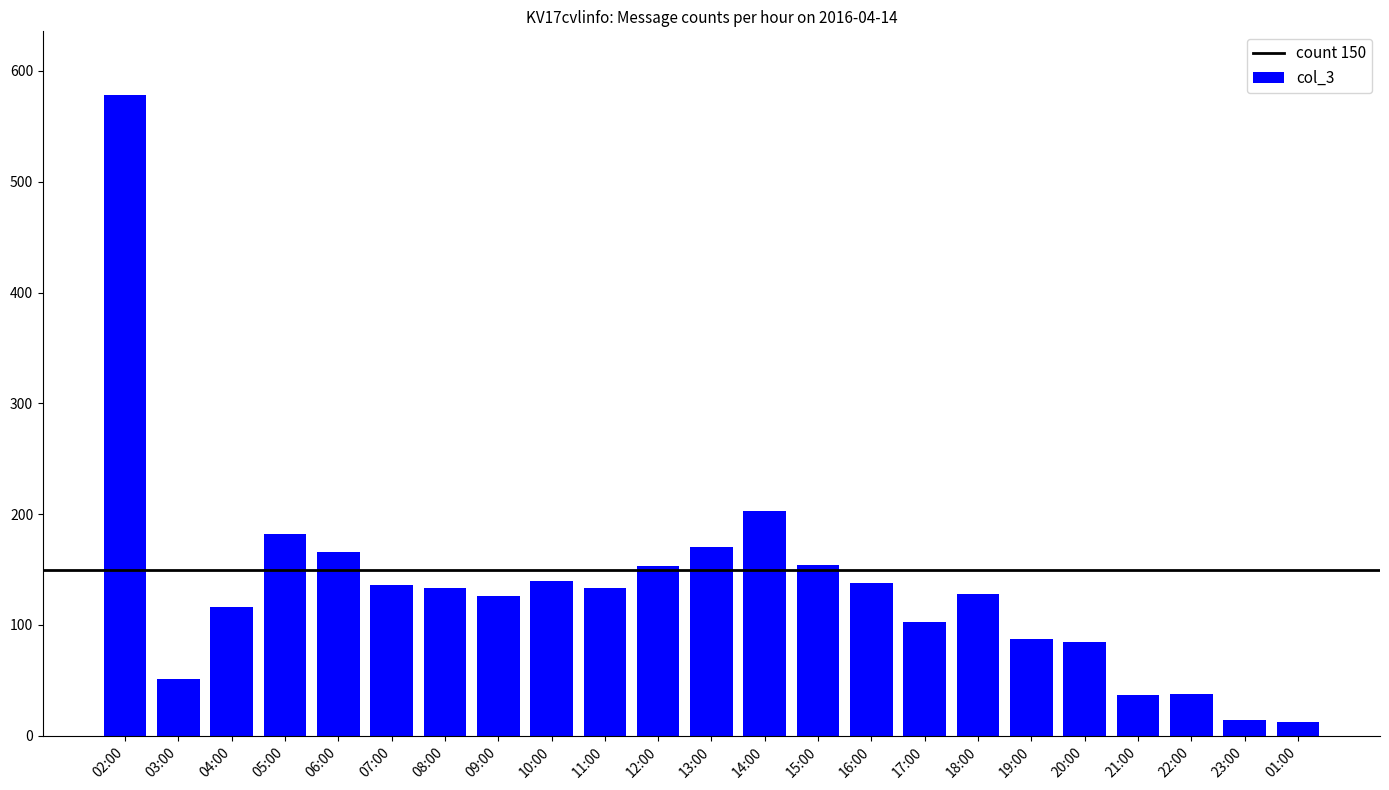

At which label is the value closest to 295?

14:00